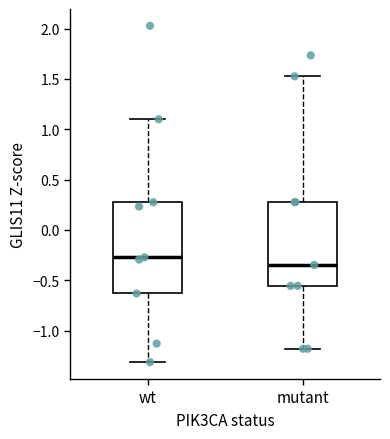

Reading left to right, read every box against the y-axis: the position of its median line, the range the box covers, and the ends of its whiskers. The values are not printed on the chart, so give them approximately, as read against the axis.

wt: median -0.25, box -0.65 to 0.30, whiskers -1.30 to 1.10
mutant: median -0.35, box -0.55 to 0.30, whiskers -1.20 to 1.55